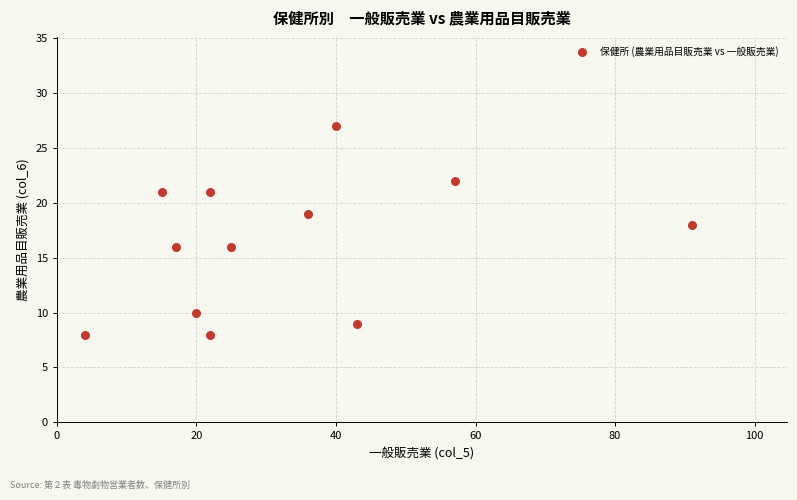

What is the average X value?

33